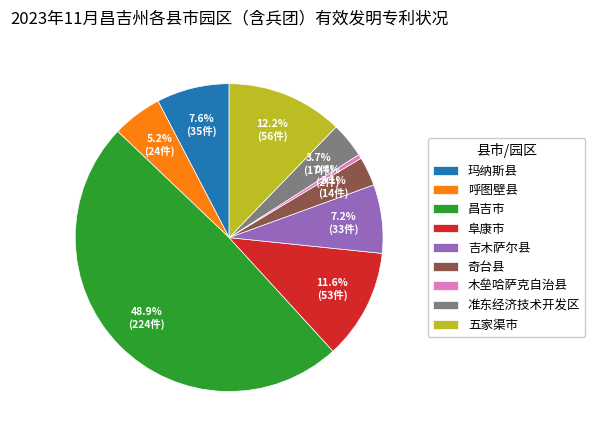

What portion of the pie excludes 吉木萨尔县?

92.8%